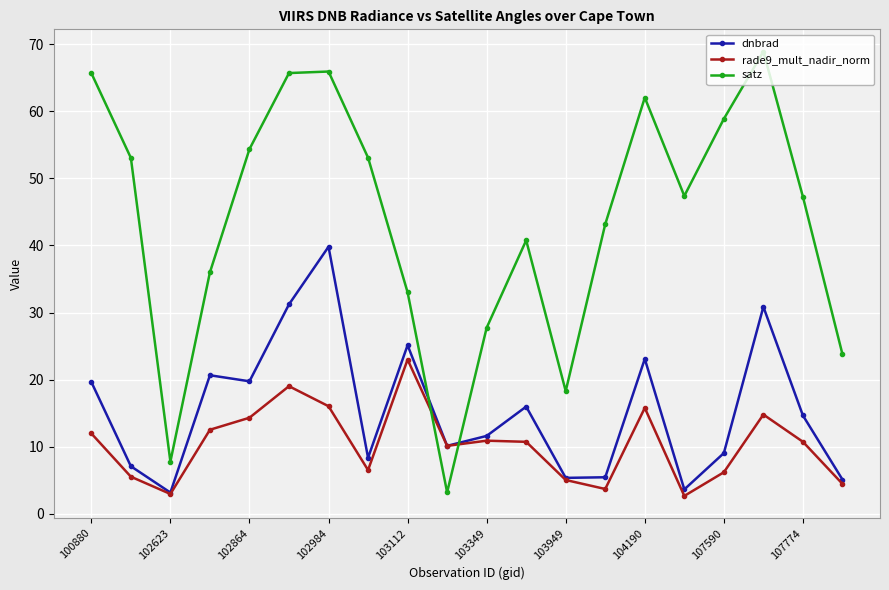

What is the greatest value displayed?

68.9